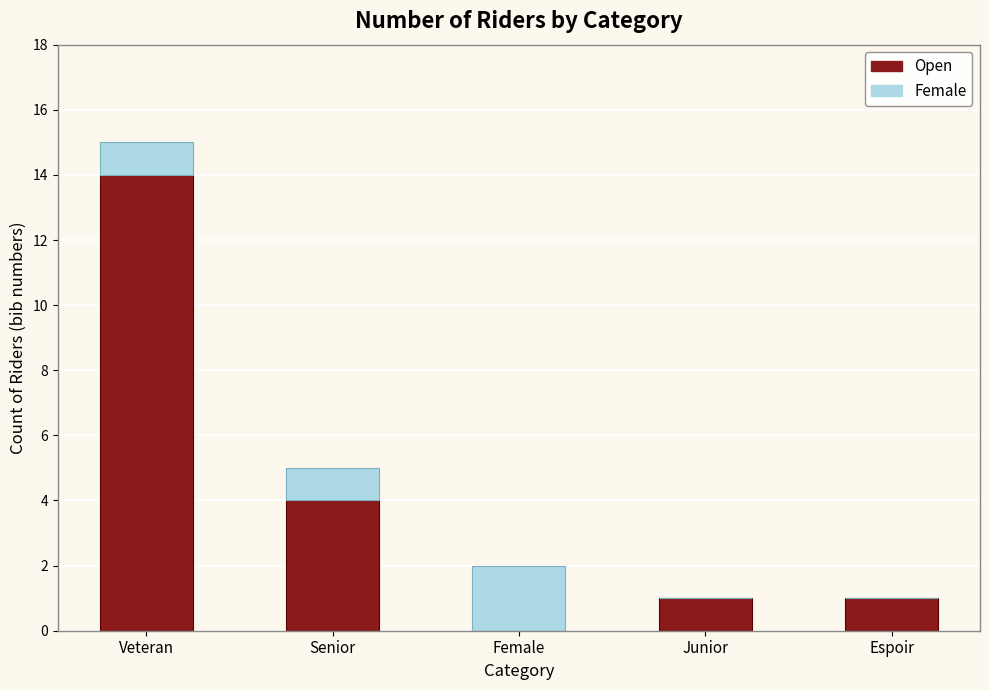

Are the bars grouped side by side (vs. stacked)?

No